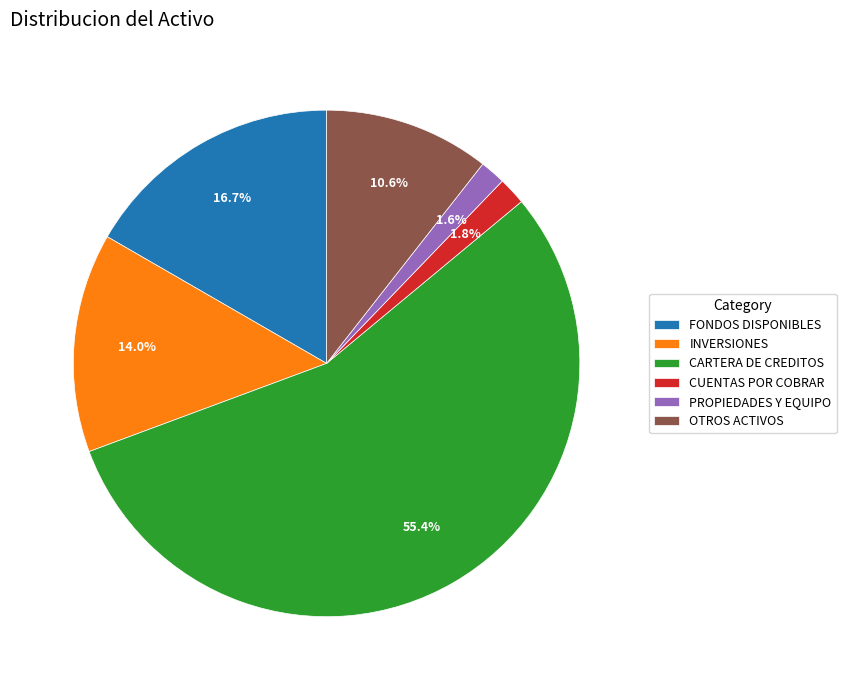

To the nearest percent, what is the combined percentage of OTROS ACTIVOS and CUENTAS POR COBRAR?

12%